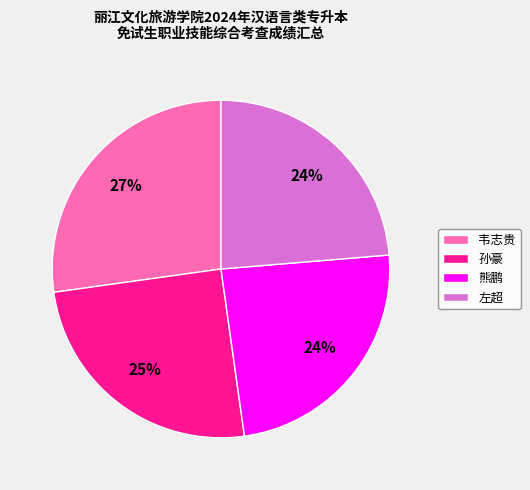

Does 熊鹏 account for over 50% of the chart?

No